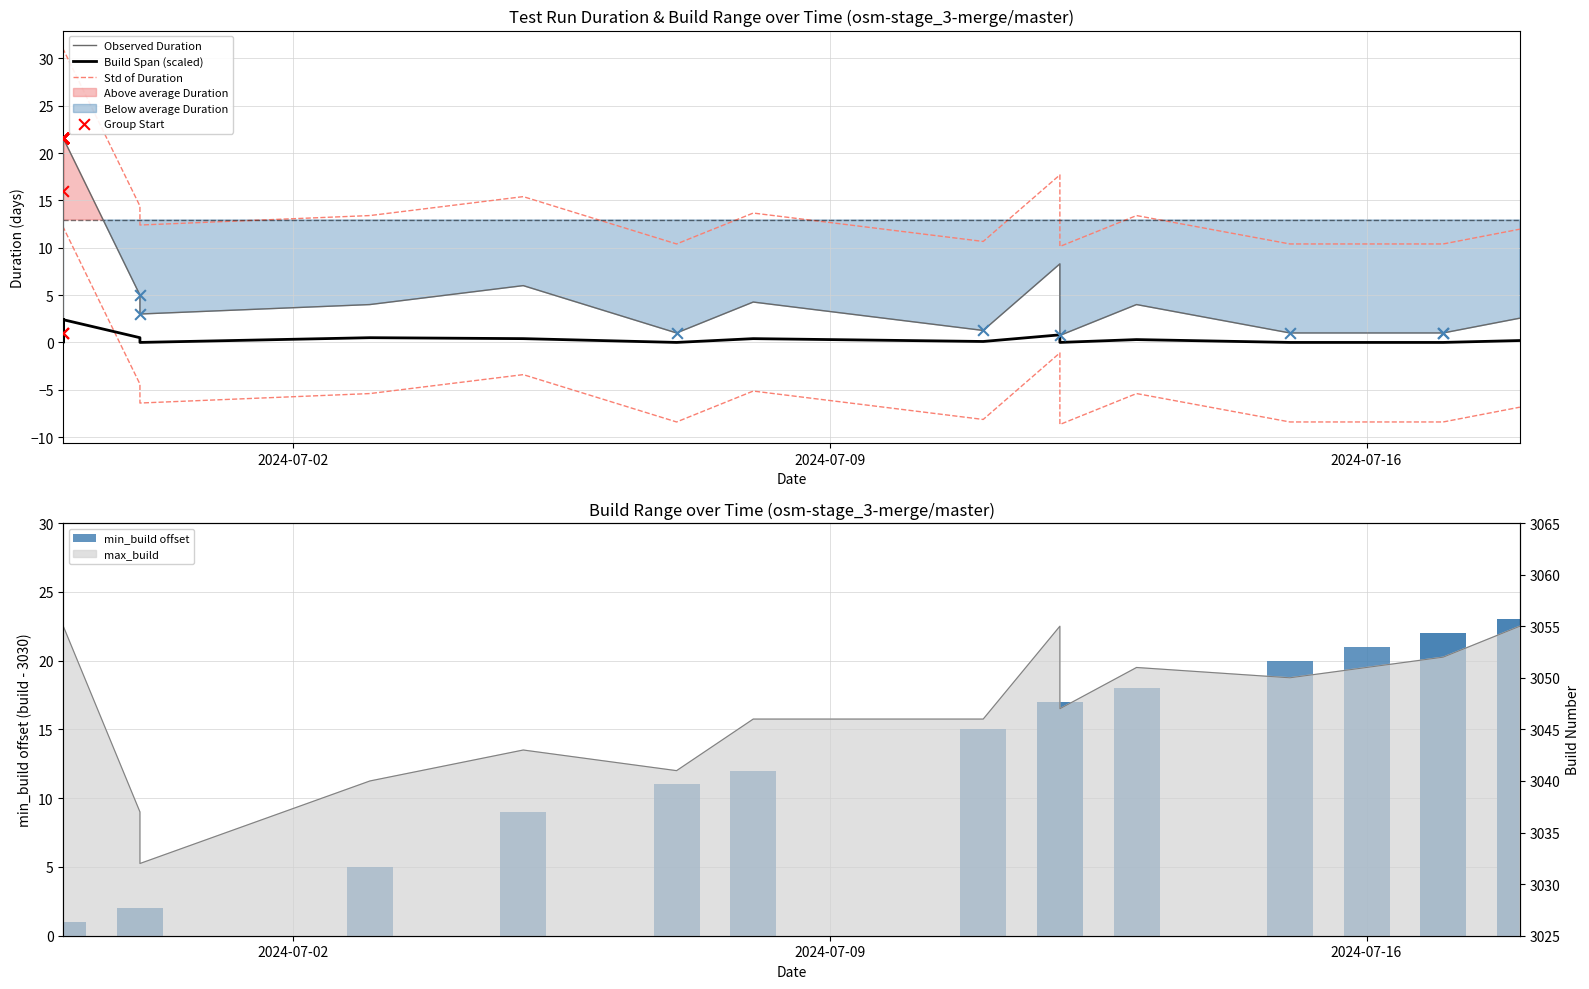

Is the value of Build Span (scaled) at 38 greater than the value of Std of Duration at 21?

No